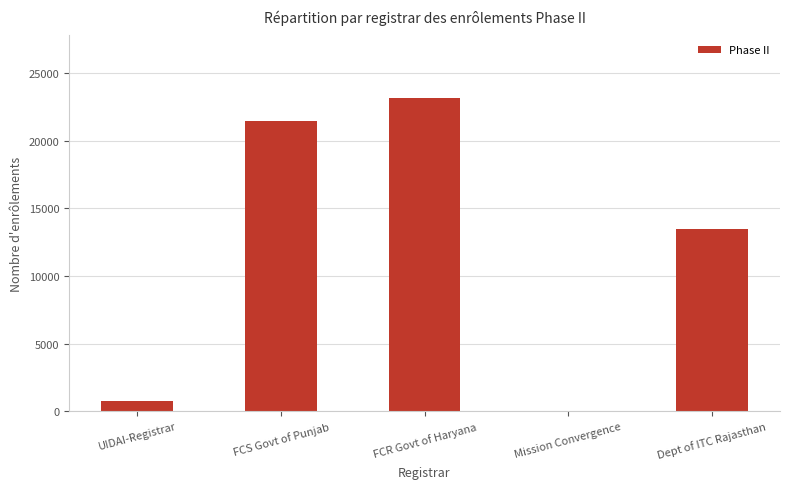

What is the ratio of the value at FCR Govt of Haryana to the value at Dept of ITC Rajasthan?

1.7